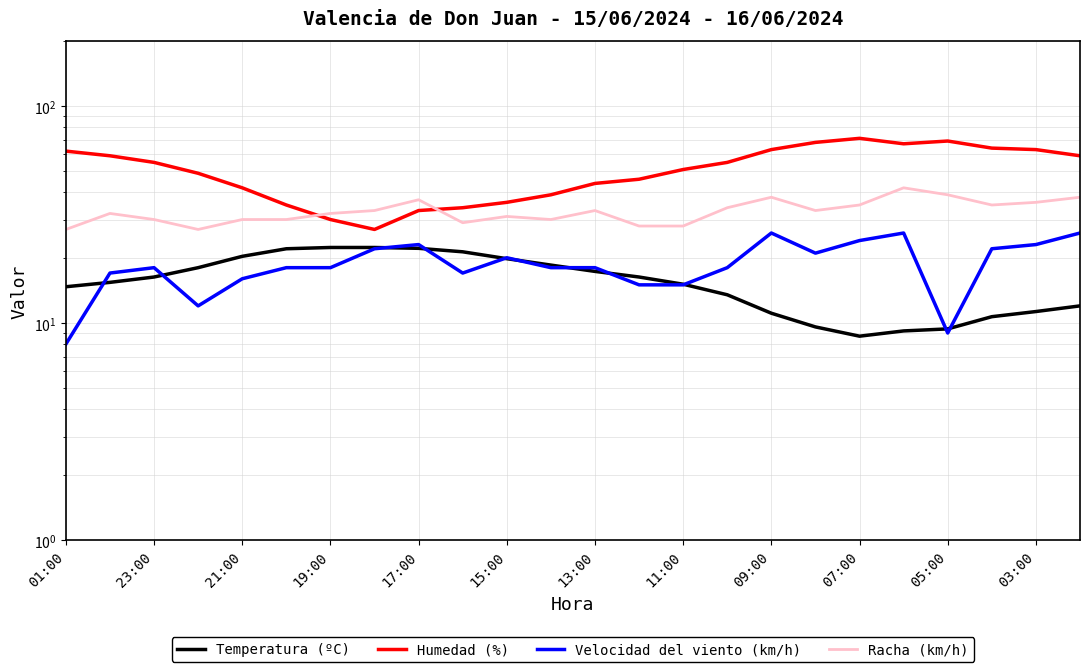

How many series are shown in this chart?

4